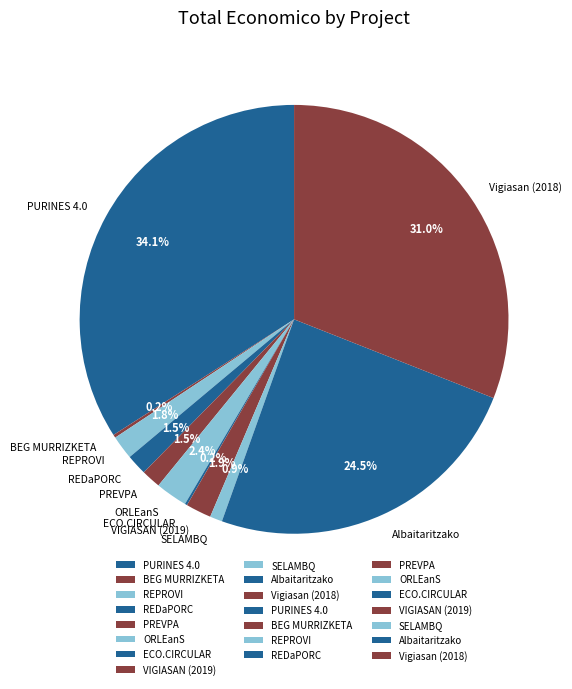

Between Albaitaritzako and PREVPA, which is larger?

Albaitaritzako